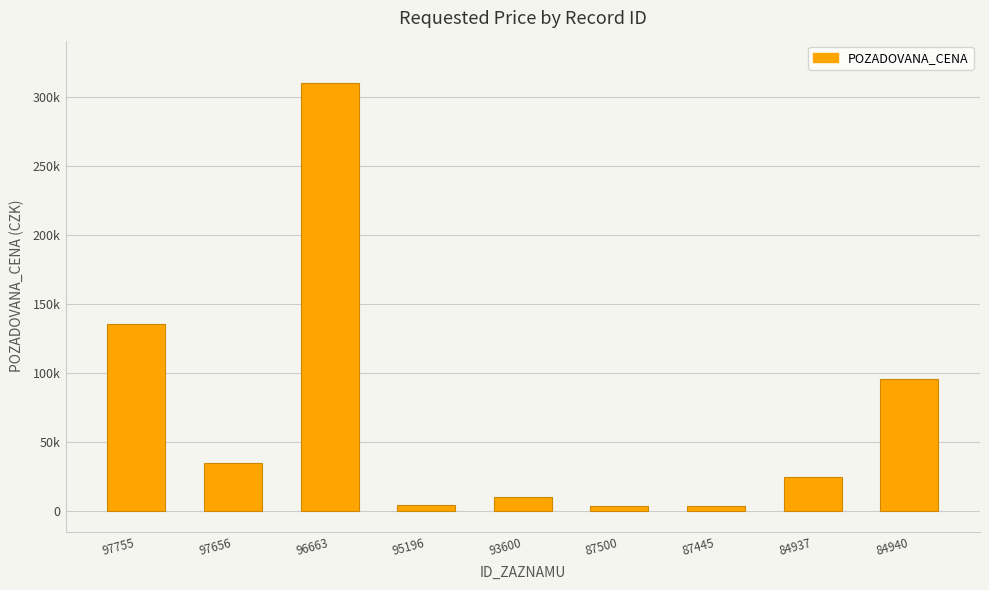

What is the maximum value shown in the chart?

310180